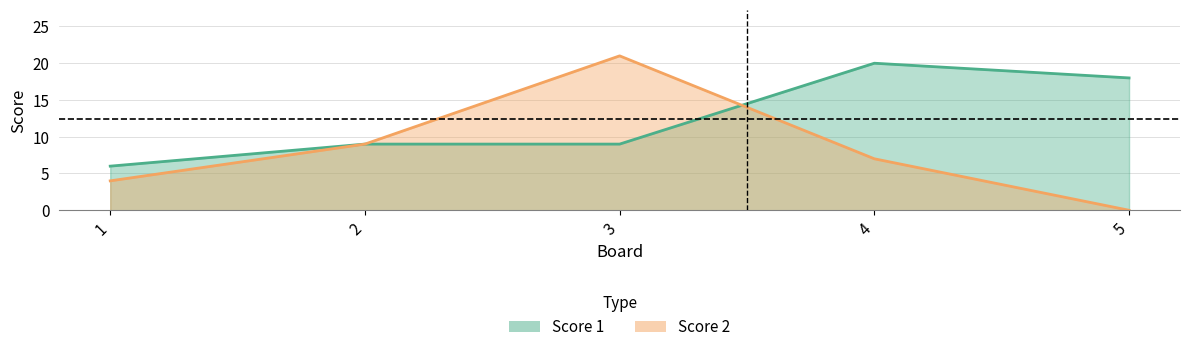

What is the difference between the Score 1 values at 2 and 4?

11